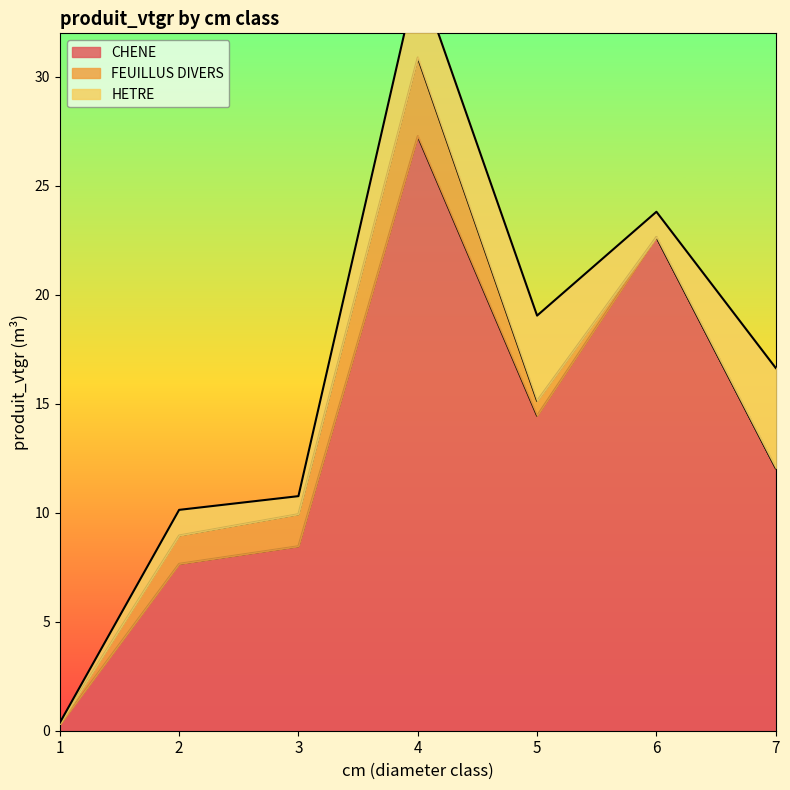

What is the highest value of the CHENE series?

27.3